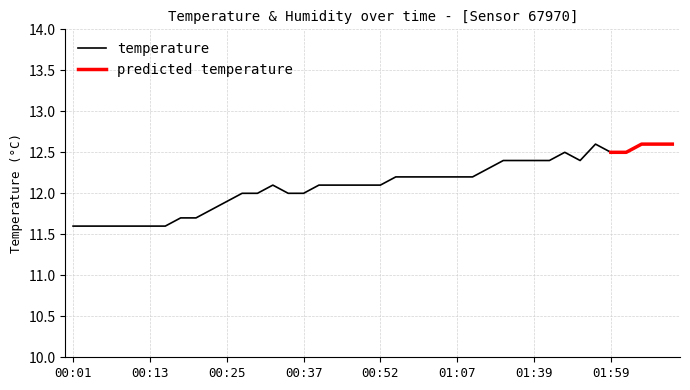

Is it true that the value at 00:20 is 2.4?

False